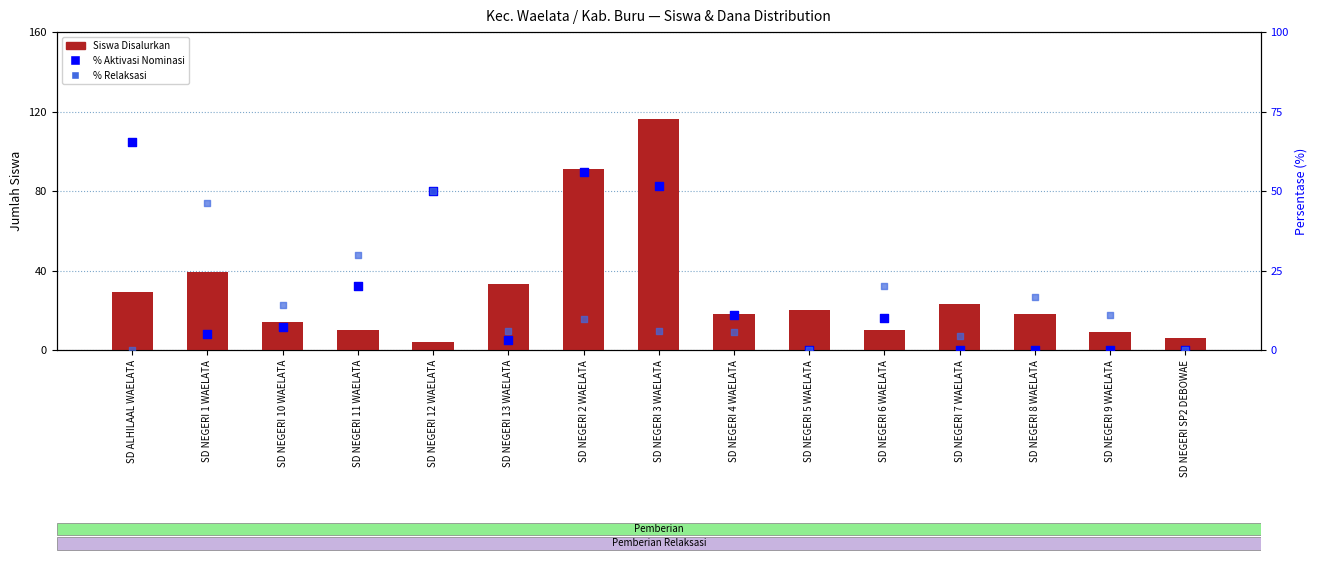

Which series contains the lowest Y value?

% Aktivasi Nominasi